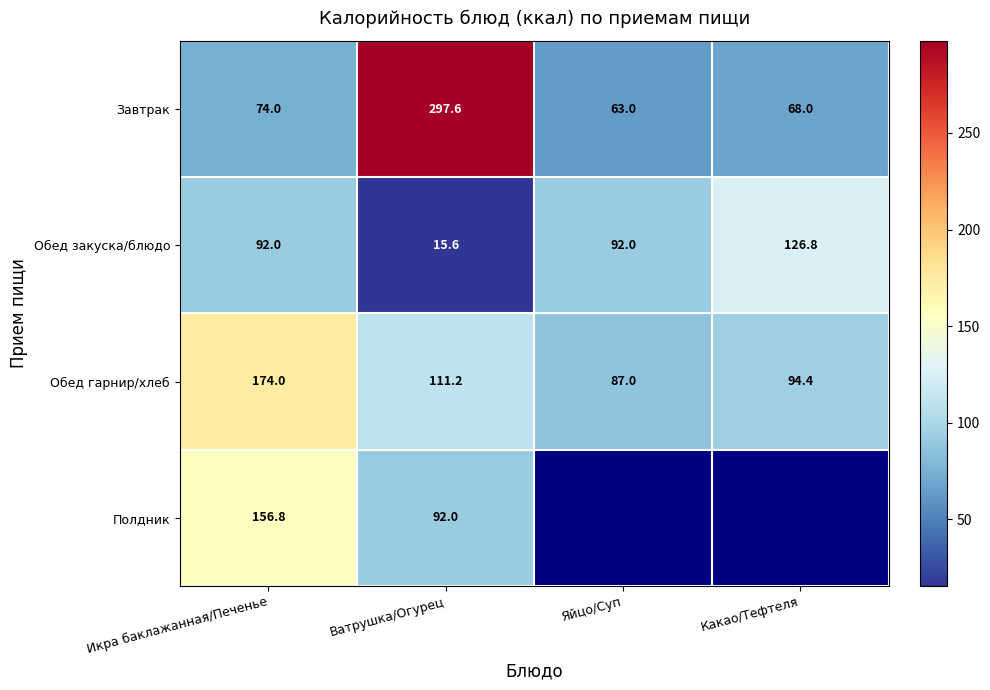

At which label does Обед гарнир/хлеб reach its peak?

Икра баклажанная/Печенье